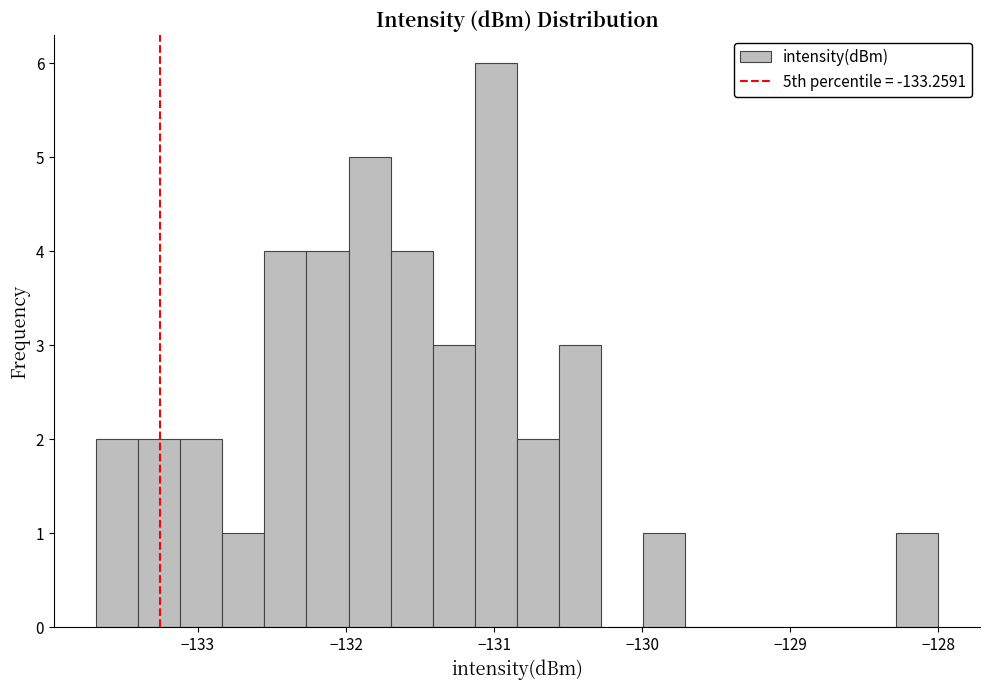

Read against the x-axis, roughly where is the centre of the tallest bar?

-131.0